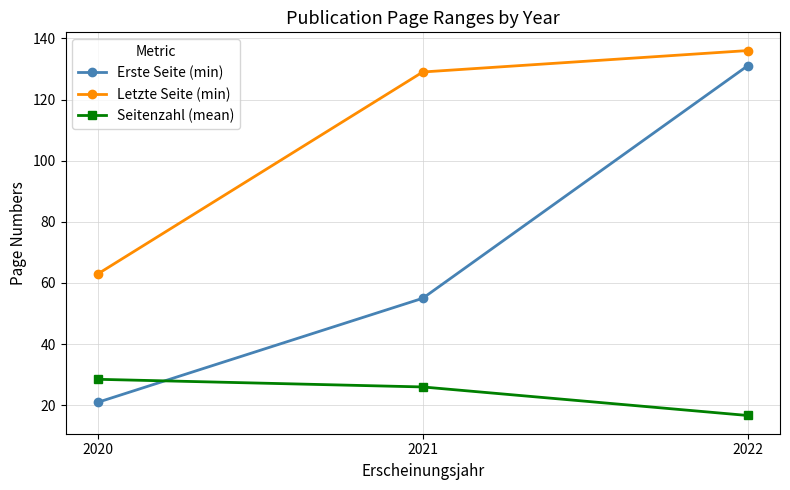

What is the sum of the Erste Seite (min) values at 2020 and 2022?

152.0